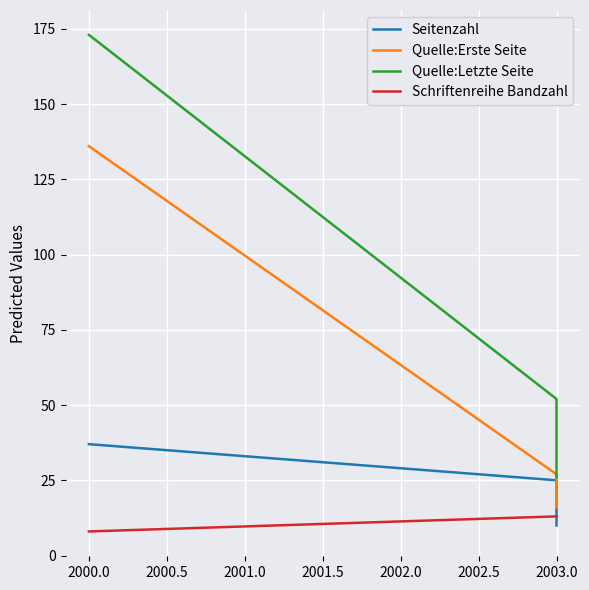

Is the value of Quelle:Erste Seite at 2000.0 greater than the value of Schriftenreihe Bandzahl at 2003.0?

Yes